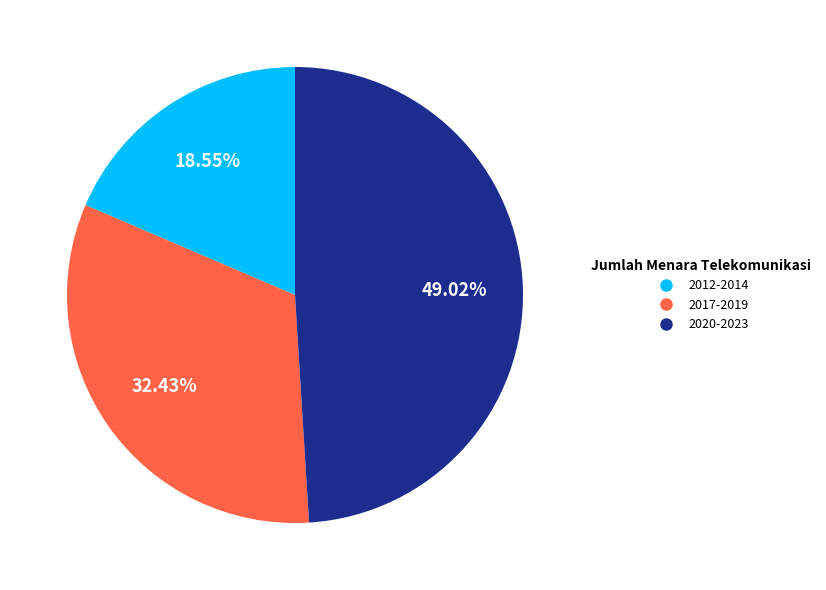

Is there any slice that represents more than half of the pie?

No